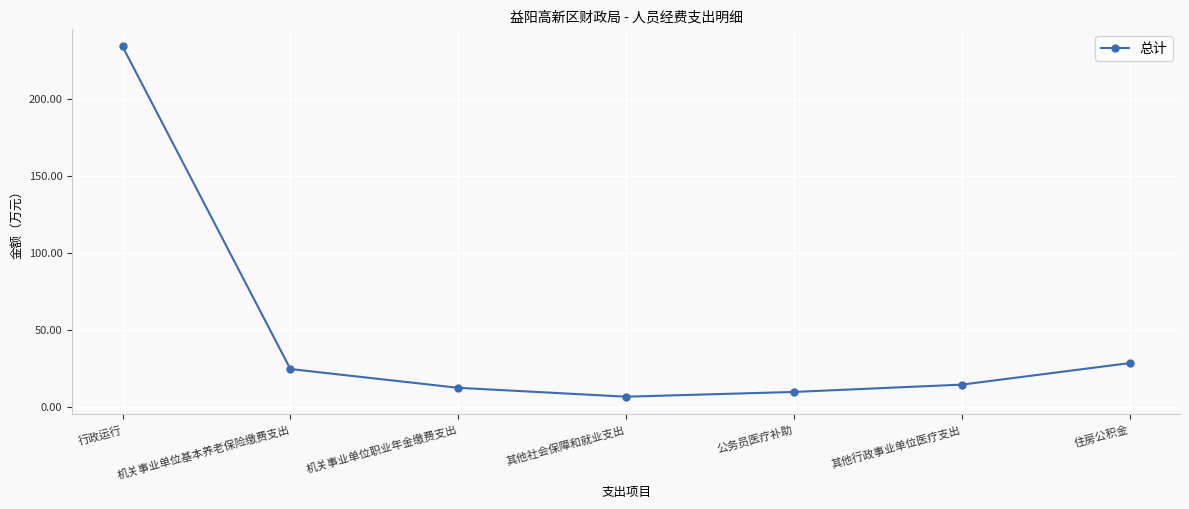

Reading left to right, extract all data points from this chart.

行政运行=234.1	机关事业单位基本养老保险缴费支出=24.4	机关事业单位职业年金缴费支出=12.2	其他社会保障和就业支出=6.4	公务员医疗补助=9.5	其他行政事业单位医疗支出=14.3	住房公积金=28.3